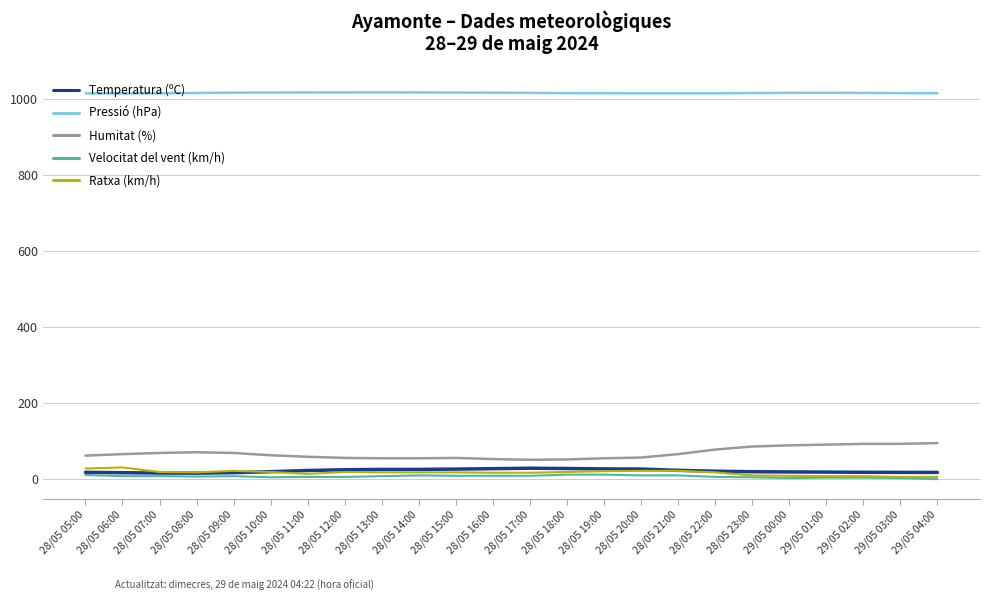

The Ratxa (km/h) series shows 8.0 at 29/05 01:00. True or false?

True